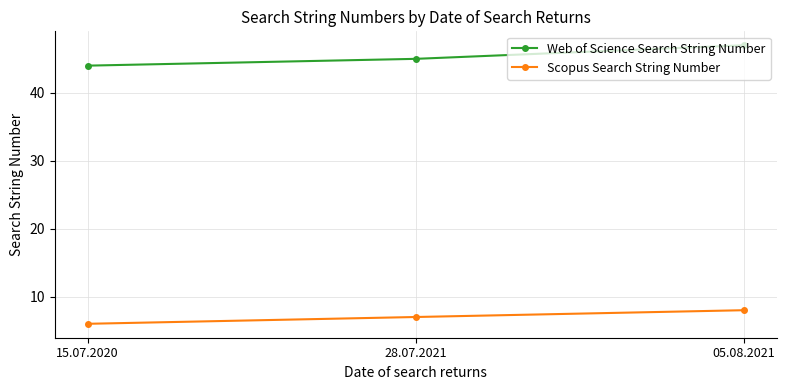

What value does the Scopus Search String Number series have at 28.07.2021?

7